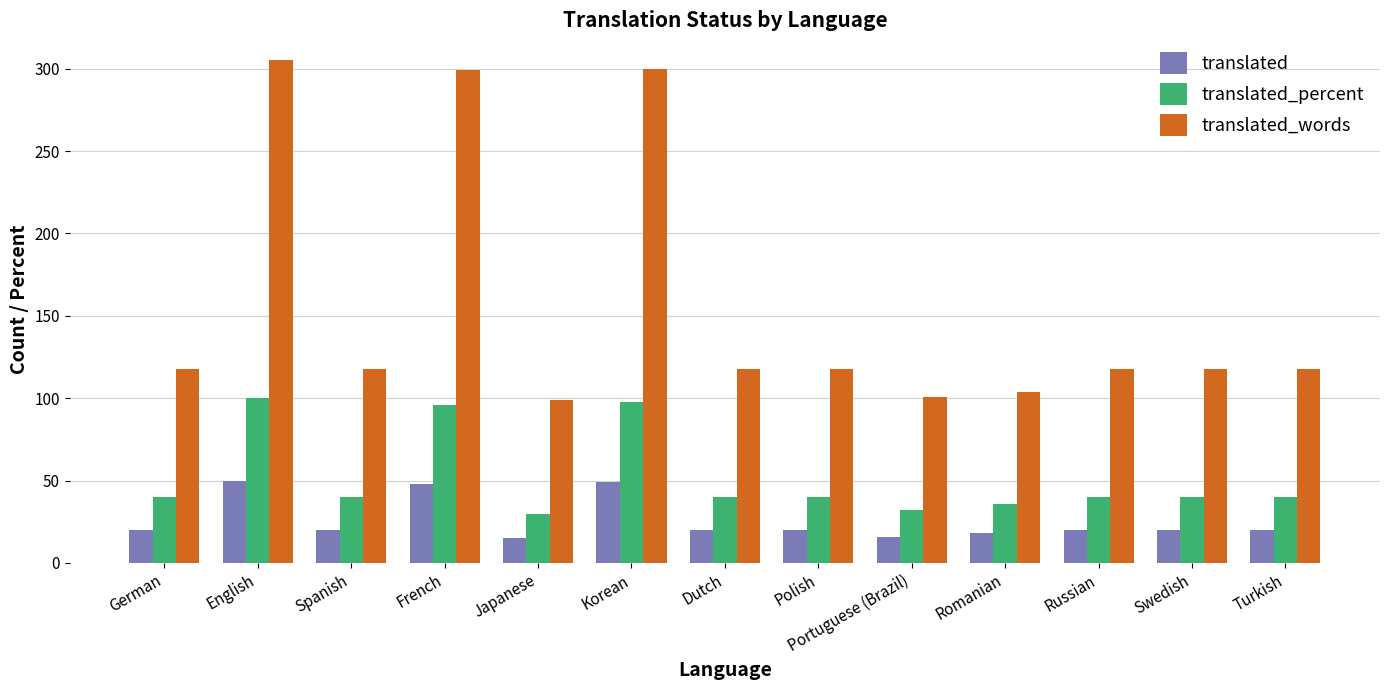

List the series in order of their overall mean, lowest first.

translated, translated_percent, translated_words